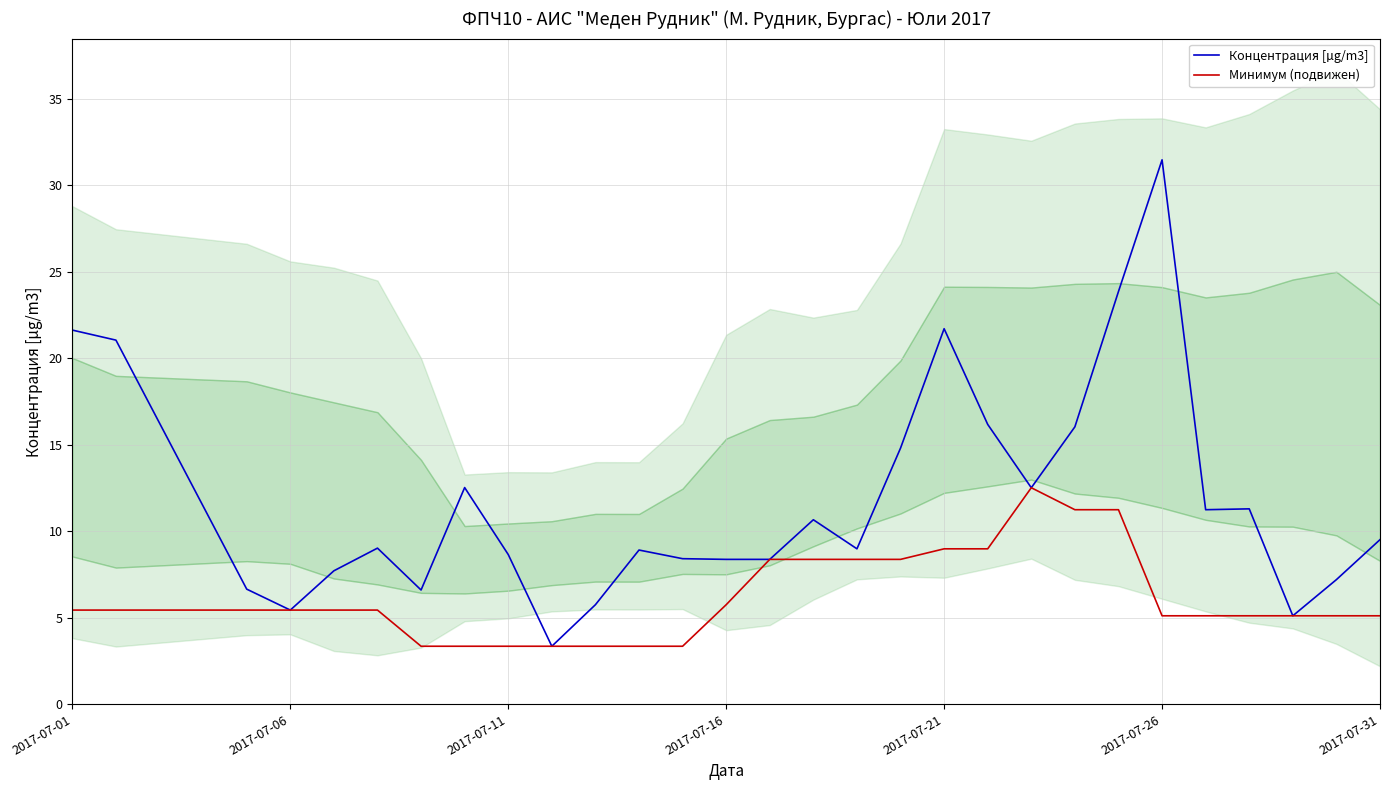

True or false: Минимум (подвижен) and Концентрация [µg/m3] intersect in this chart.

False